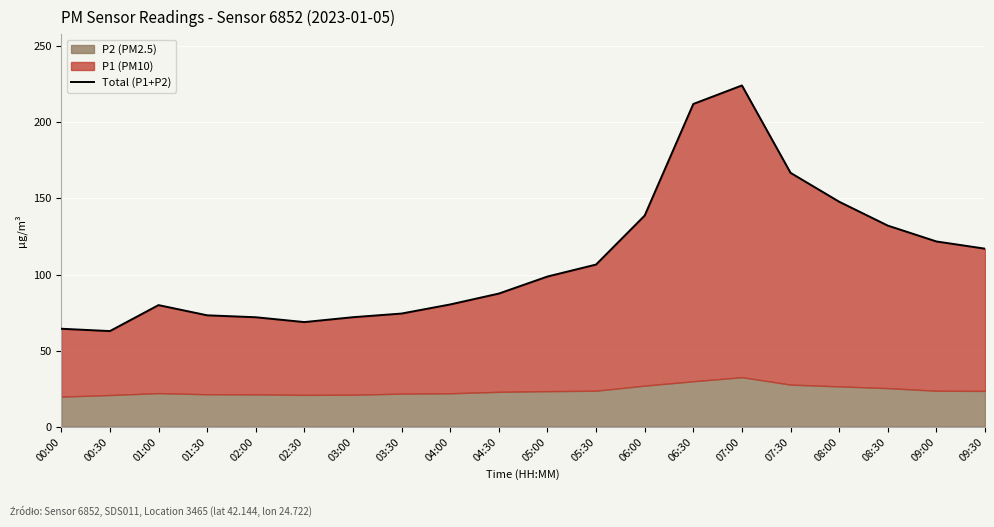

List the labels in order of value, smallest first.

00:30, 00:00, 02:30, 02:00, 03:00, 01:30, 03:30, 01:00, 04:00, 04:30, 05:00, 05:30, 09:30, 09:00, 08:30, 06:00, 08:00, 07:30, 06:30, 07:00